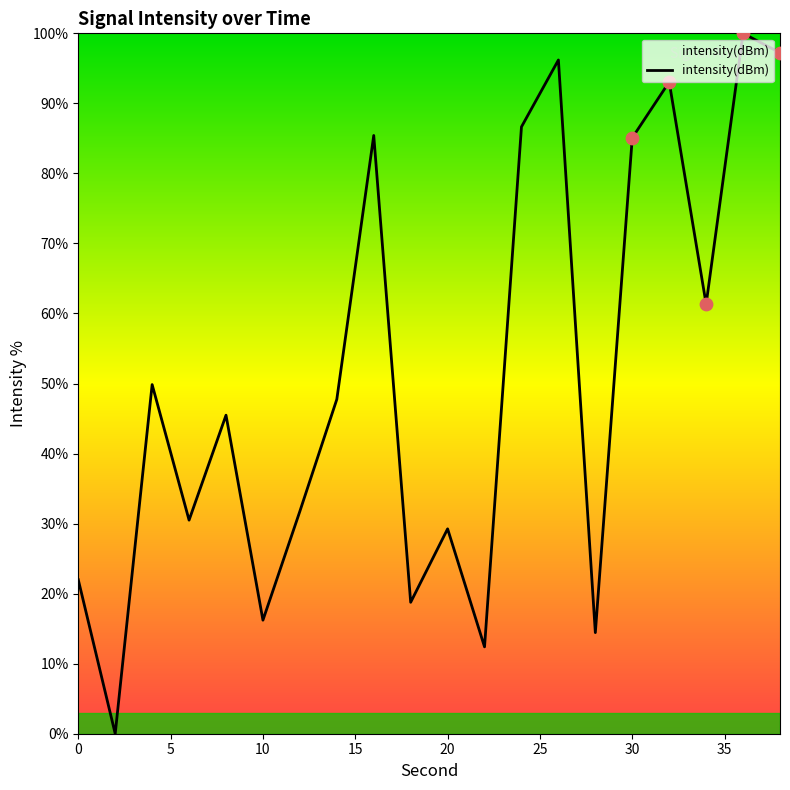

What is the difference between the maximum and minimum values?

100.0